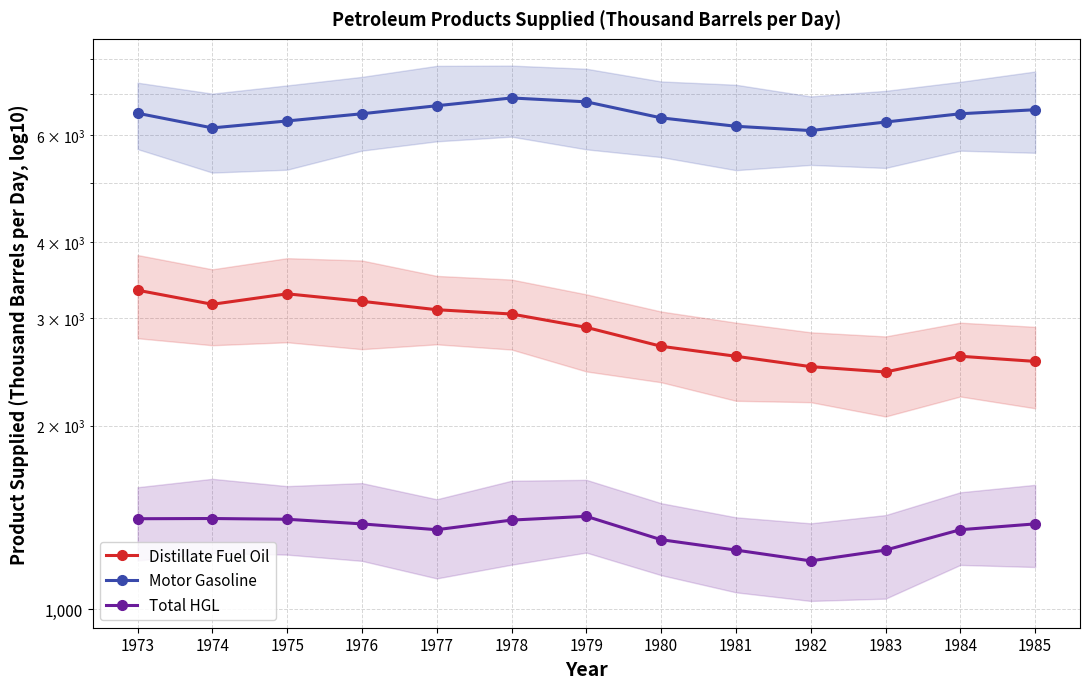

What is the value of the Total HGL point at the 4th from the left?

1380.0